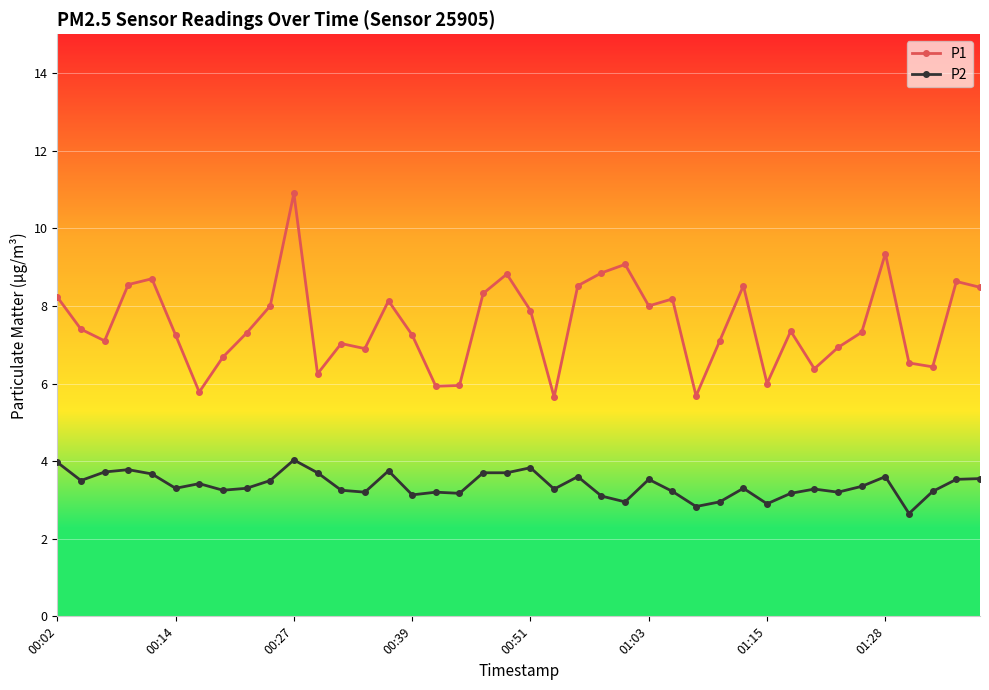

True or false: P2 has more than 2 points higher than both neighbors.

True